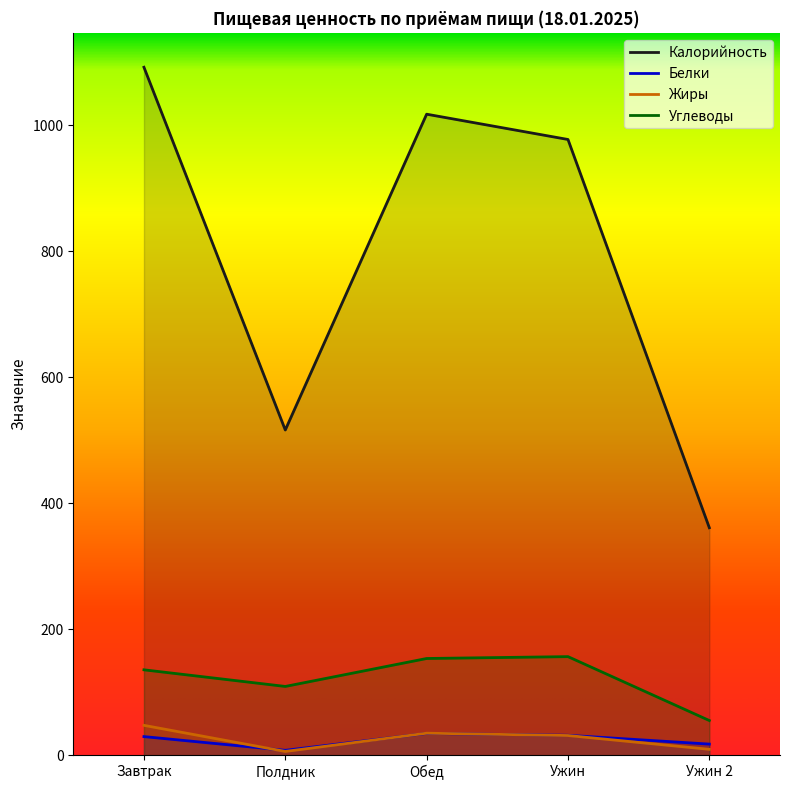

What are all the series names shown in the legend?

Калорийность, Белки, Жиры, Углеводы